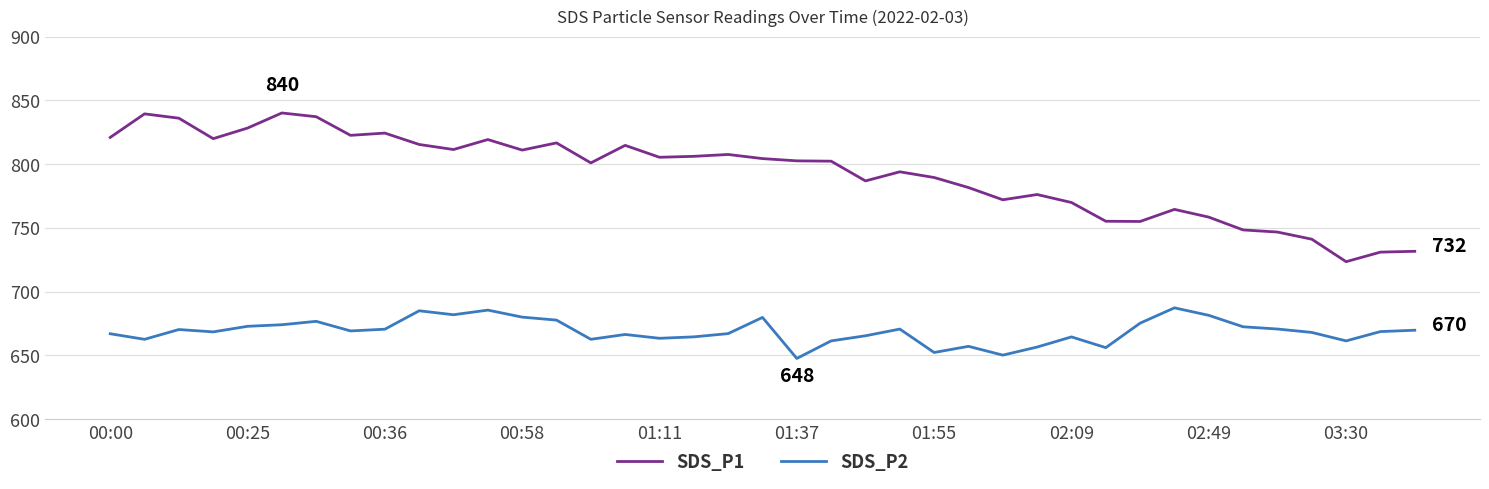

Which series has the largest range (max minus min)?

SDS_P1